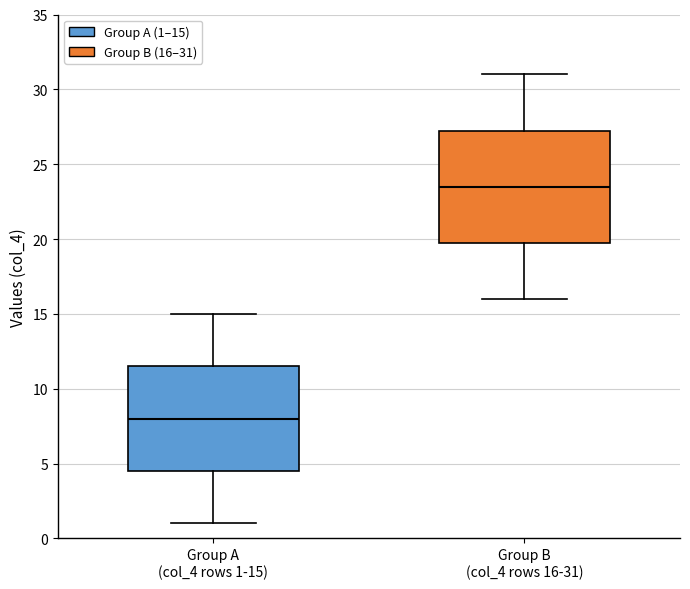

Where does the median line of the box for Group B (col_4 rows 16-31) sit on the y-axis? The values are not printed on the chart, so give them approximately, as read against the axis.

23.5